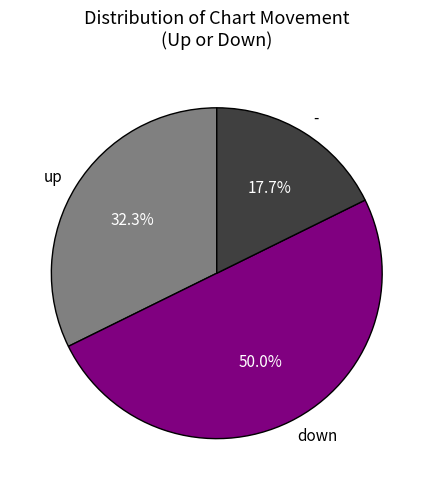

Which slice represents more than half of the pie?

down